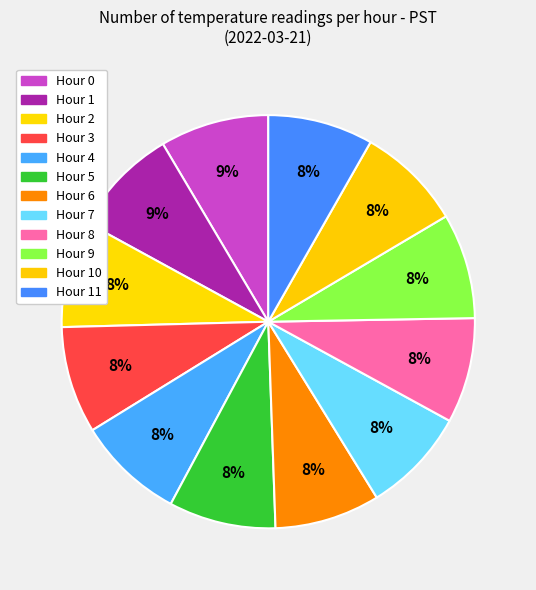

How many slices are in this pie chart?

12